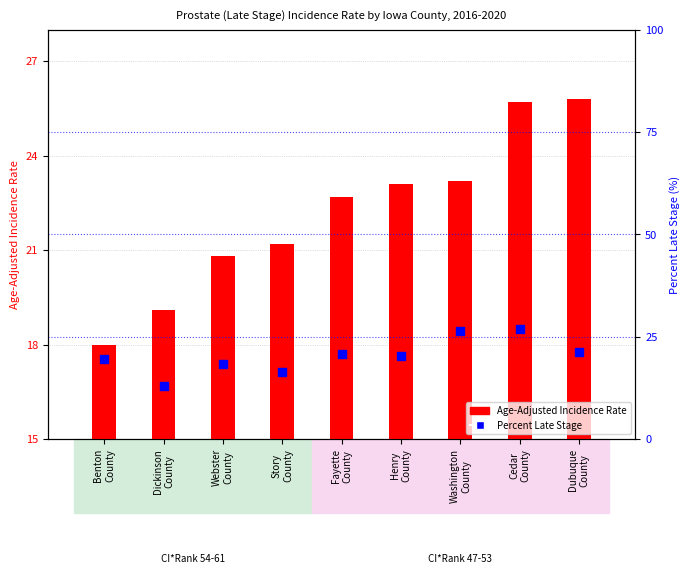

Is the value of Percent of Cases with Late Stage at Fayette
County greater than the value of Age-Adjusted Incidence Rate at Dickinson
County?

Yes